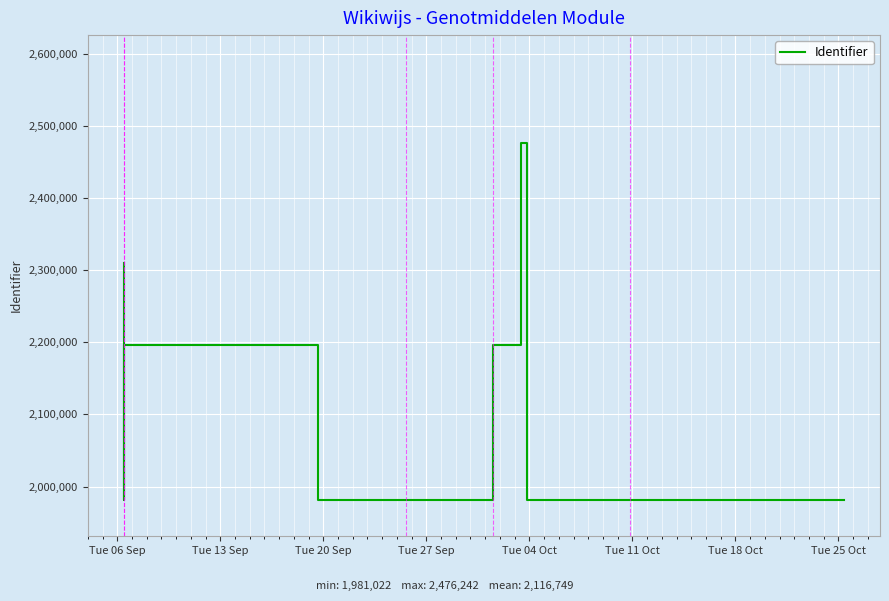

What is the greatest value displayed?

2476242